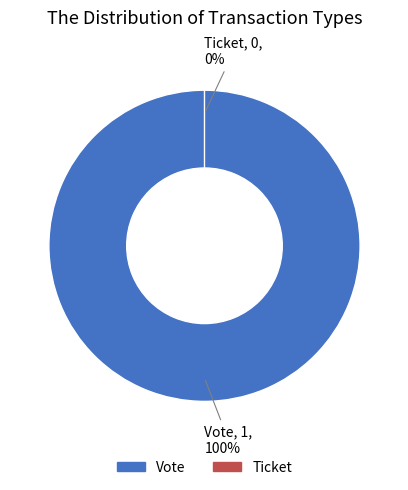

Does Ticket account for over 50% of the chart?

No